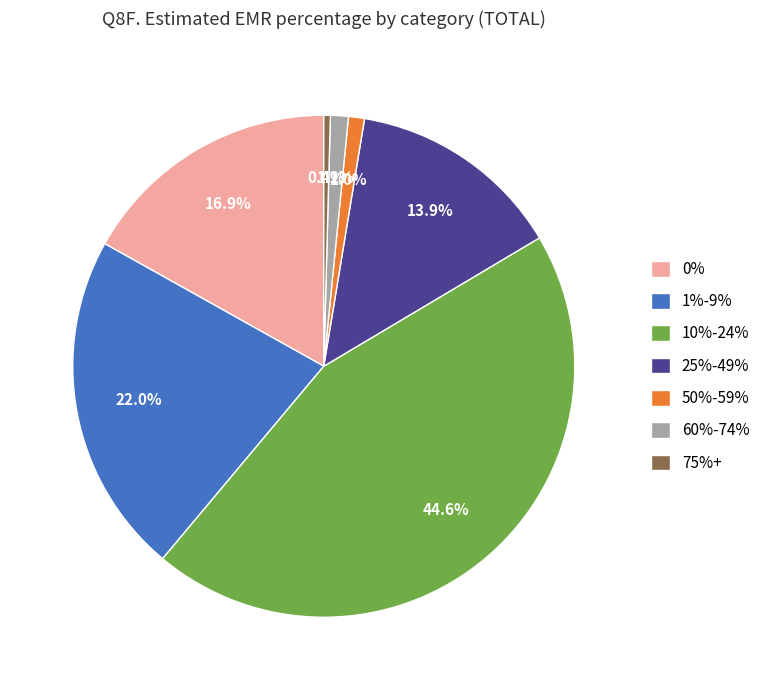

To the nearest percent, what is the difference between the largest and smallest slice percentages?

44%